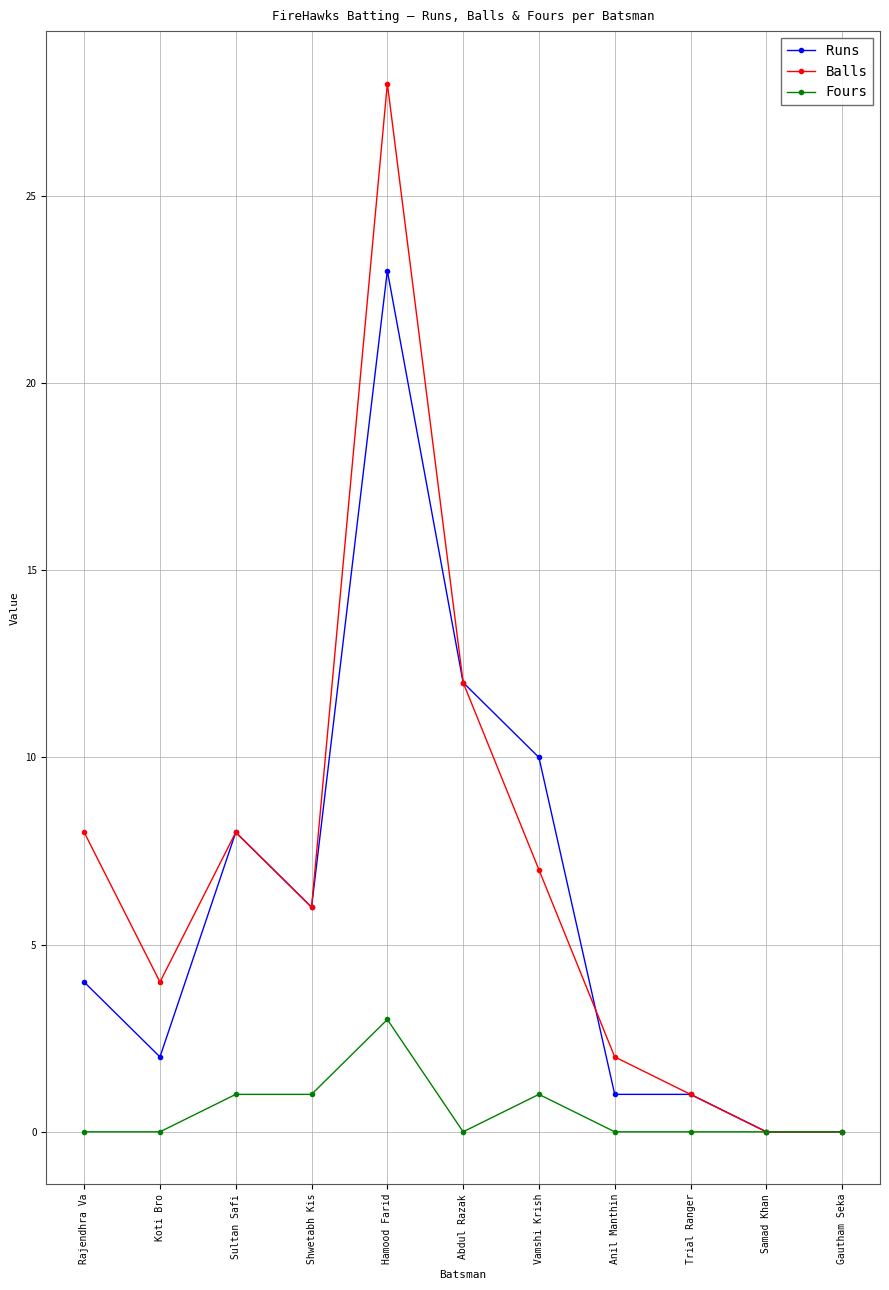

The value of Runs at Vamshi Krish is 10. True or false?

True